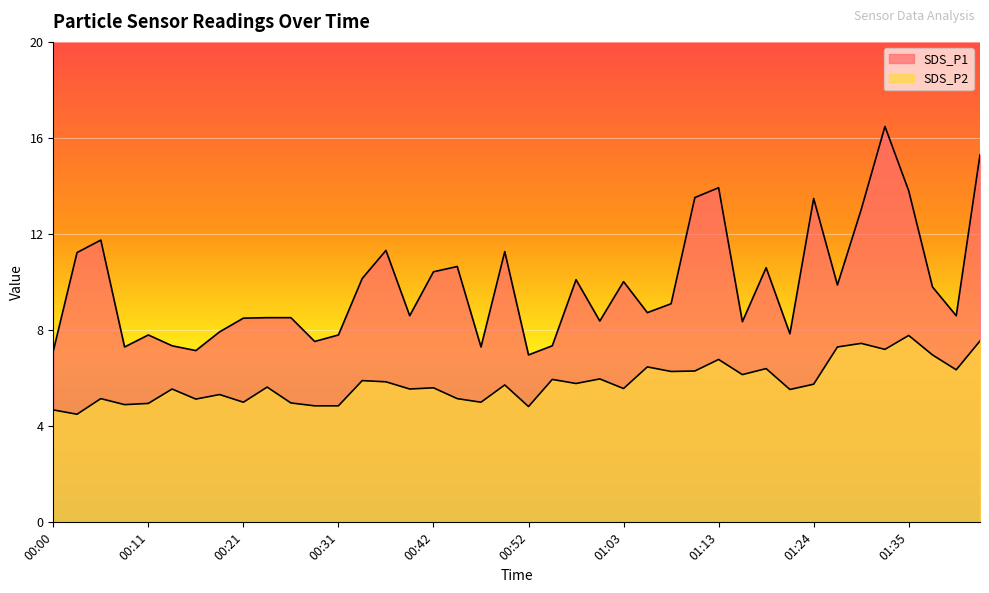

Is the value of SDS_P2 at 01:19 greater than the value of SDS_P1 at 00:05?

No